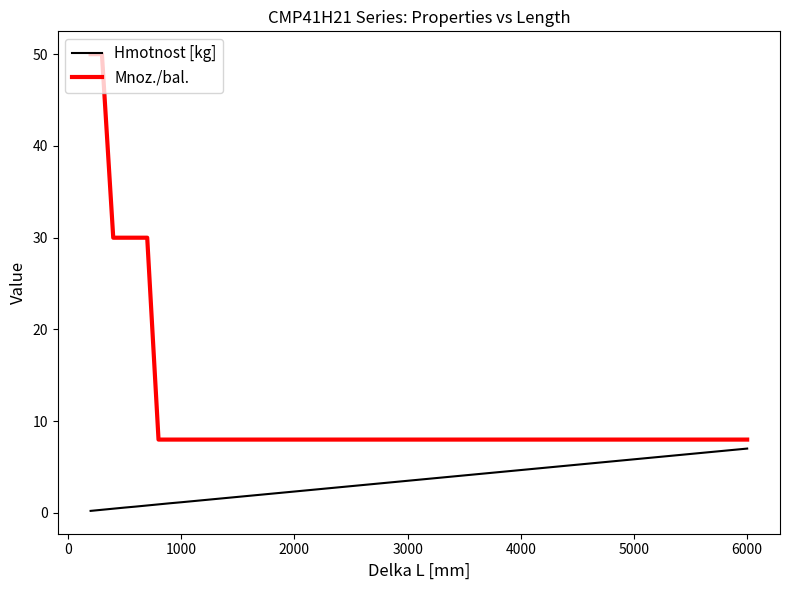

Which series has the widest spread of values?

Mnoz./bal.